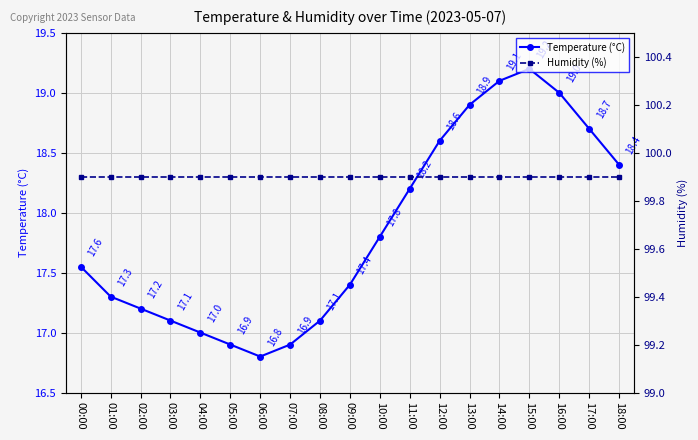

Which category has the lowest value in the Temperature (°C) series?

06:00